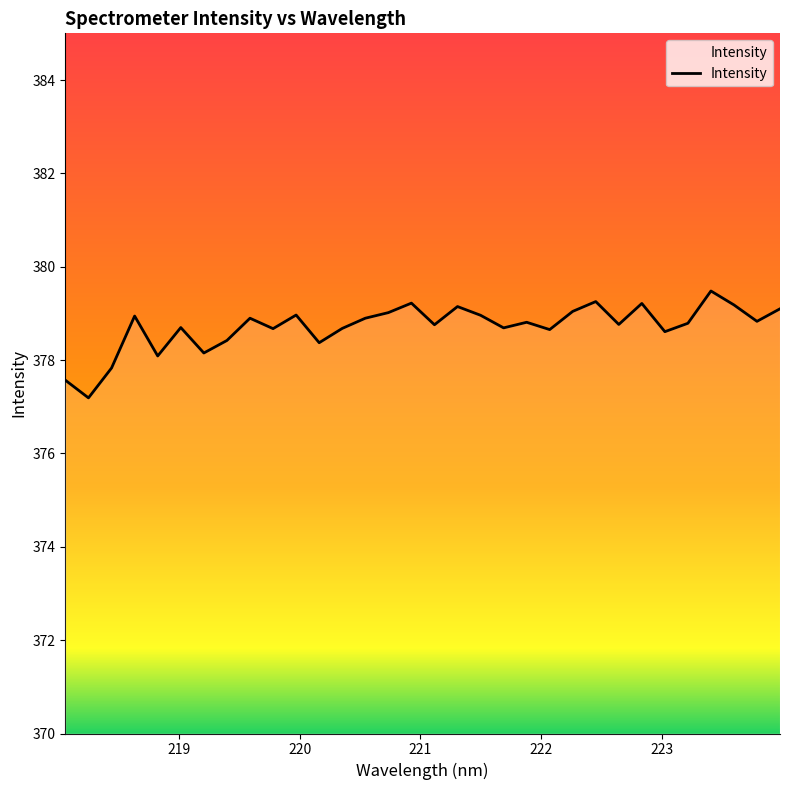

What is the smallest value displayed?

377.2